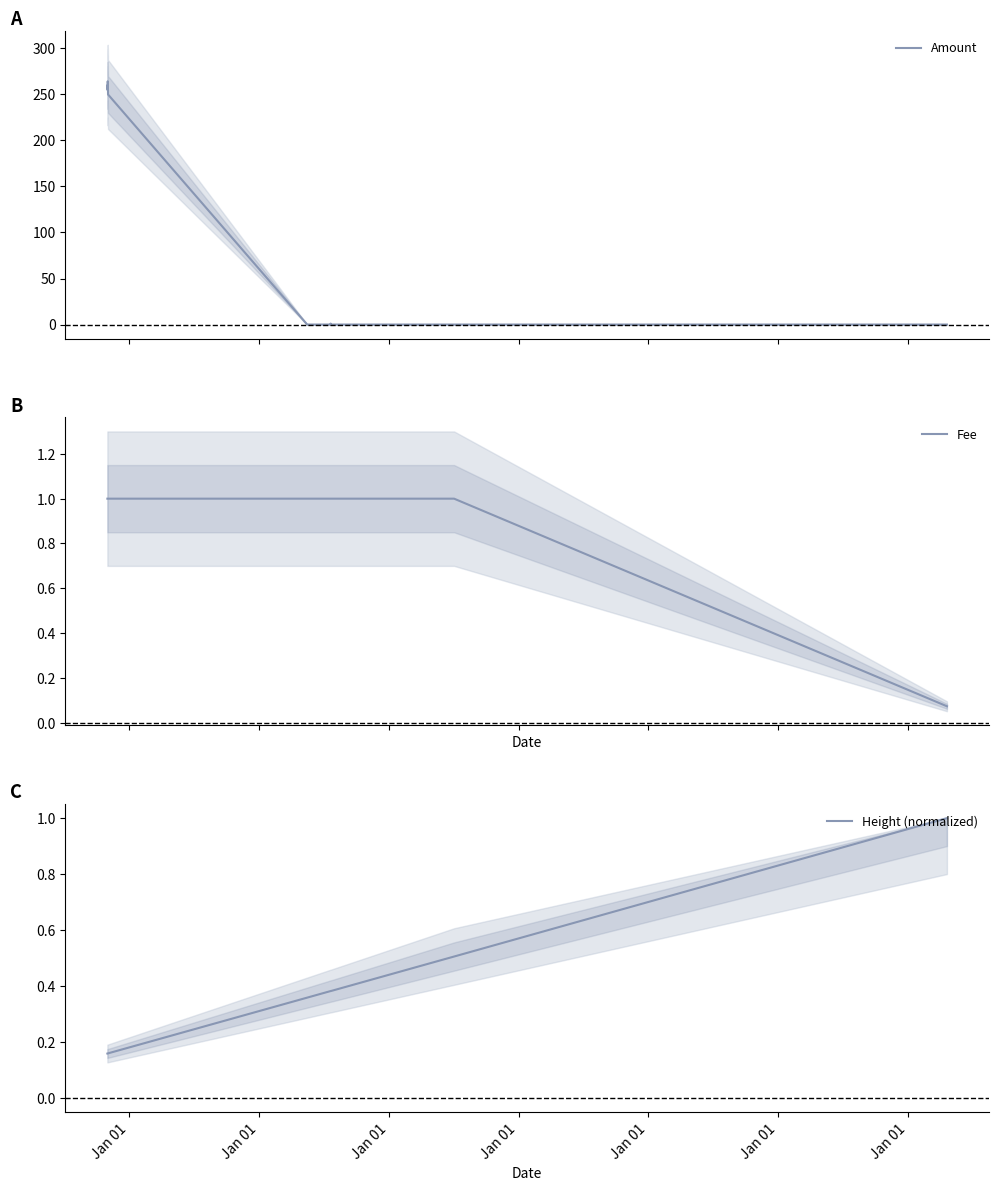

Which series has the largest total across all categories?

Amount